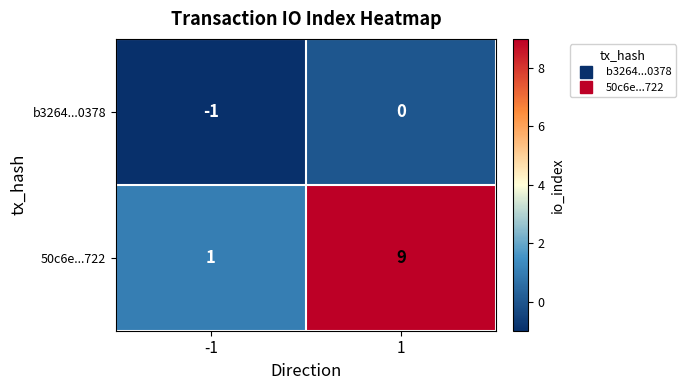

Reading right to left, extract all data points from this chart.

b3264...0378: 1=0	-1=-1
50c6e...722: 1=9	-1=1